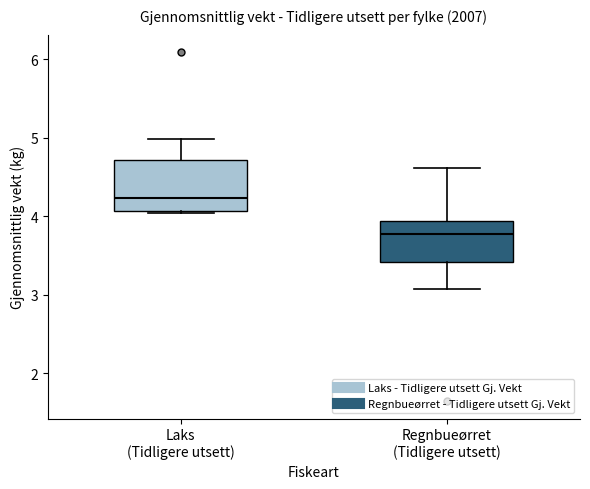

Comparing the boxes themselves (not the whiskers), which one is the tallest?

Laks (Tidligere utsett)